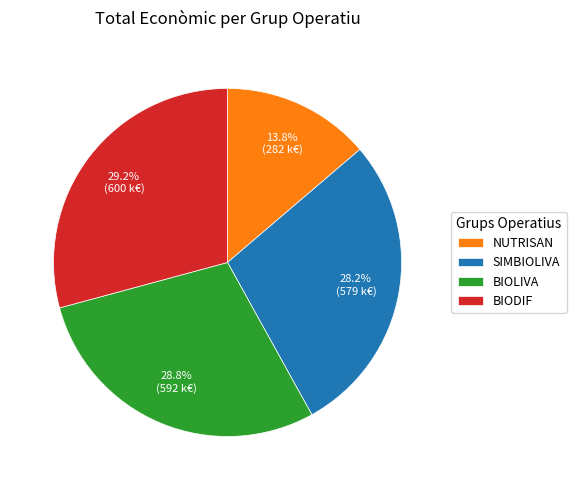

Does BIODIF represent more than half of the total?

No